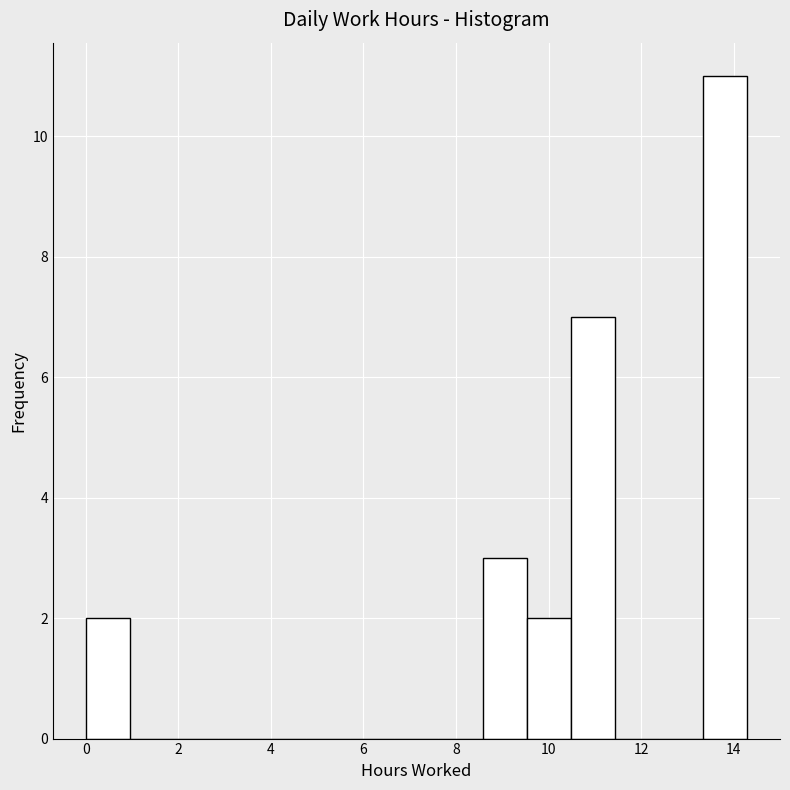

Reading left to right, transcribe this chart: for each bar, give the range it covers on the x-axis and its height. Neither the bar edges nor the heights are printed on the chart, so give them approximately, as read against the axes.

0.0 to 1.0: 2
1.0 to 2.0: 0
2.0 to 2.8: 0
2.8 to 3.8: 0
3.8 to 4.8: 0
4.8 to 5.8: 0
5.8 to 6.6: 0
6.6 to 7.6: 0
7.6 to 8.6: 0
8.6 to 9.6: 3
9.6 to 10.4: 2
10.4 to 11.4: 7
11.4 to 12.4: 0
12.4 to 13.4: 0
13.4 to 14.2: 11